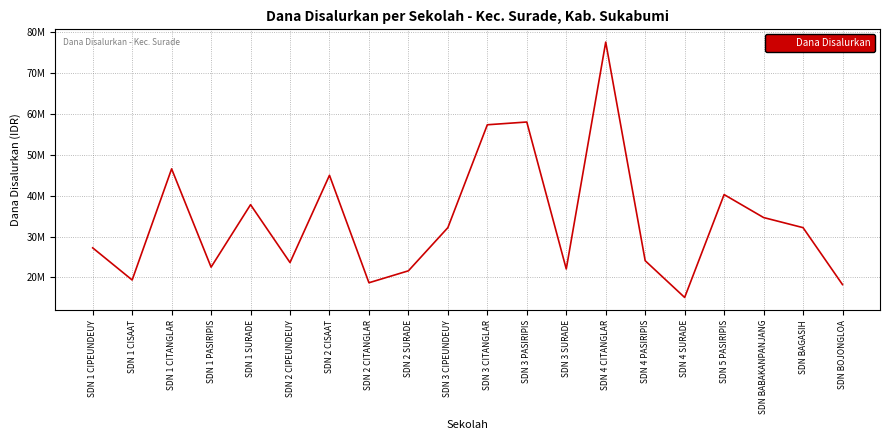

Which label corresponds to the smallest value in the chart?

SDN 4 SURADE